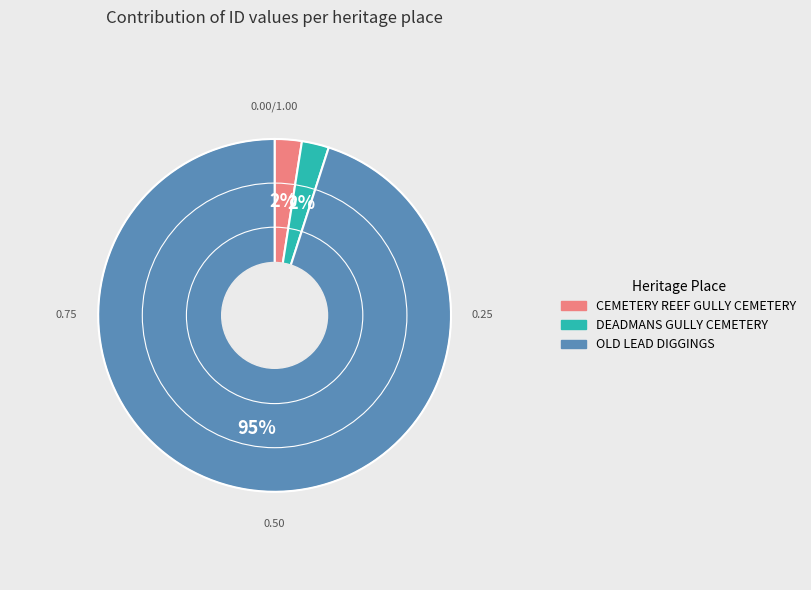

To the nearest percent, what percentage of the pie is CEMETERY REEF GULLY CEMETERY?

2%